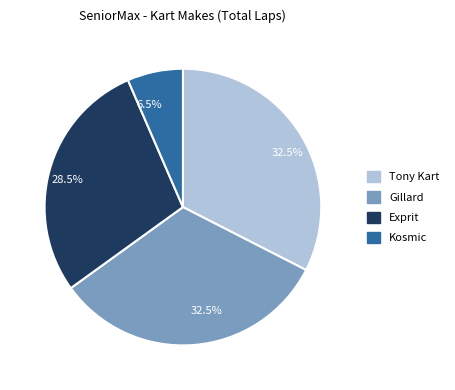

Does Gillard account for over 50% of the chart?

No